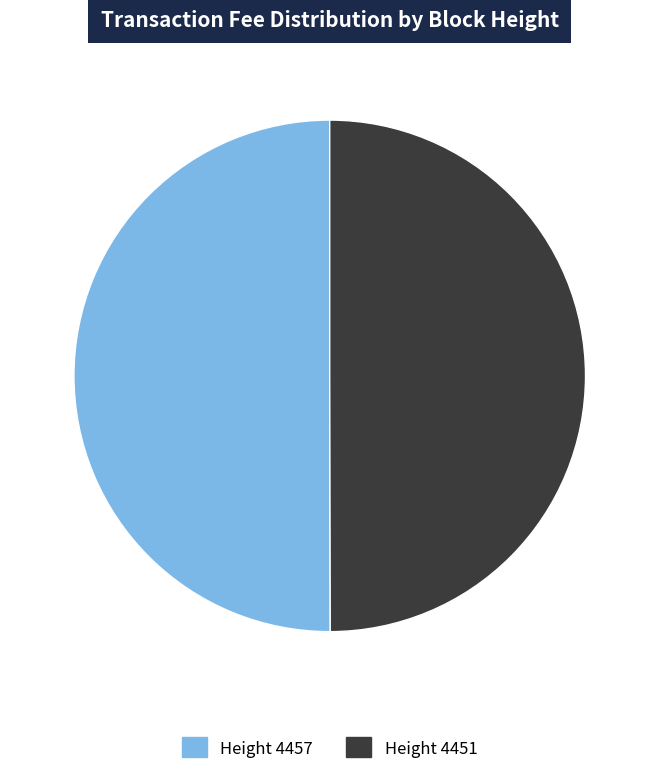

Is it true that Height 4457 is 50% of the pie?

True